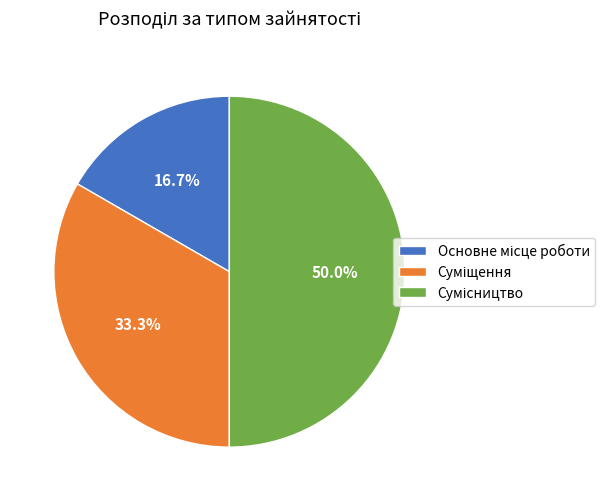

Is the sum of Сумісництво and Суміщення greater than half?

Yes